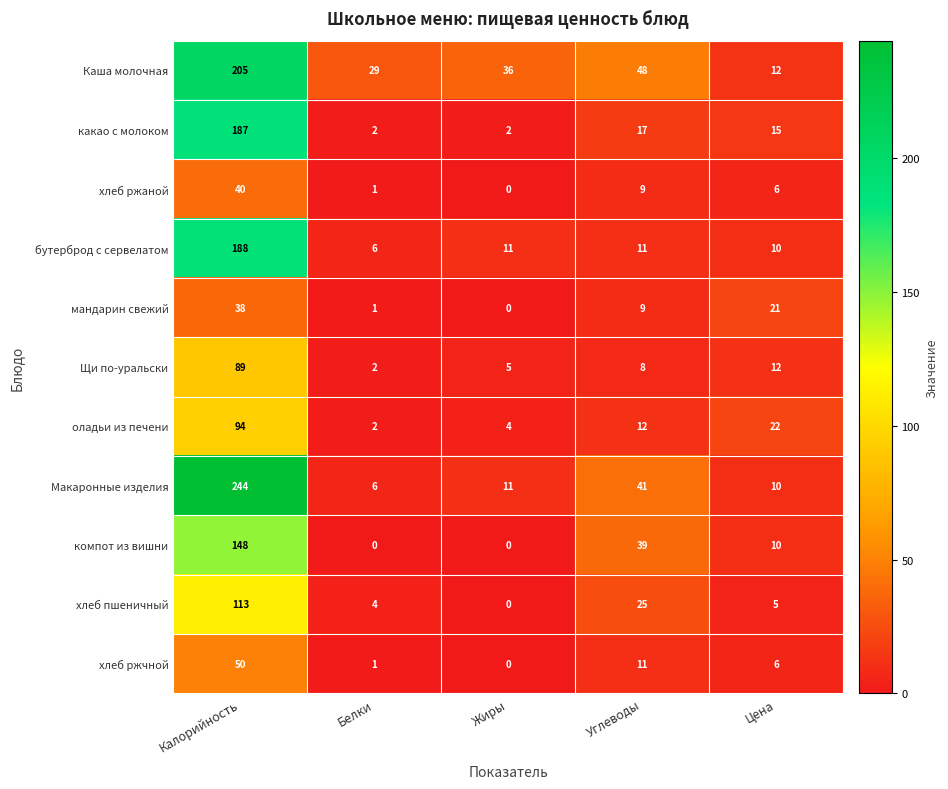

At which label does мандарин свежий reach its peak?

Калорийность